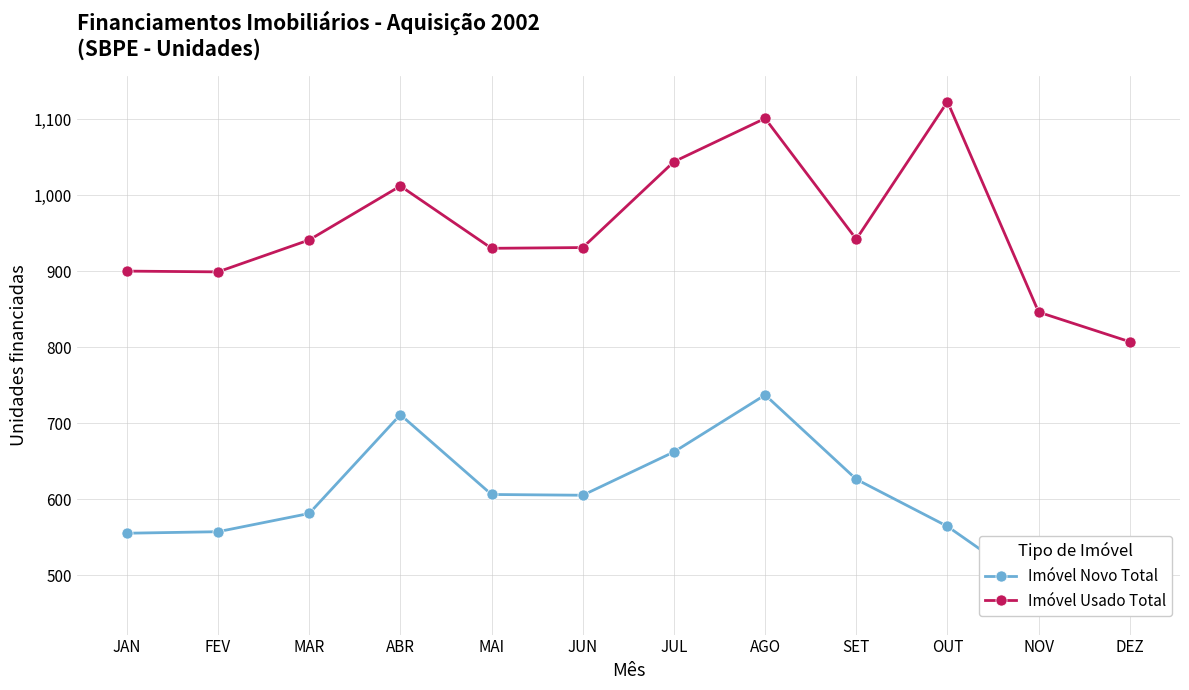

At which category does Imóvel Usado Total reach its first local valley?

FEV